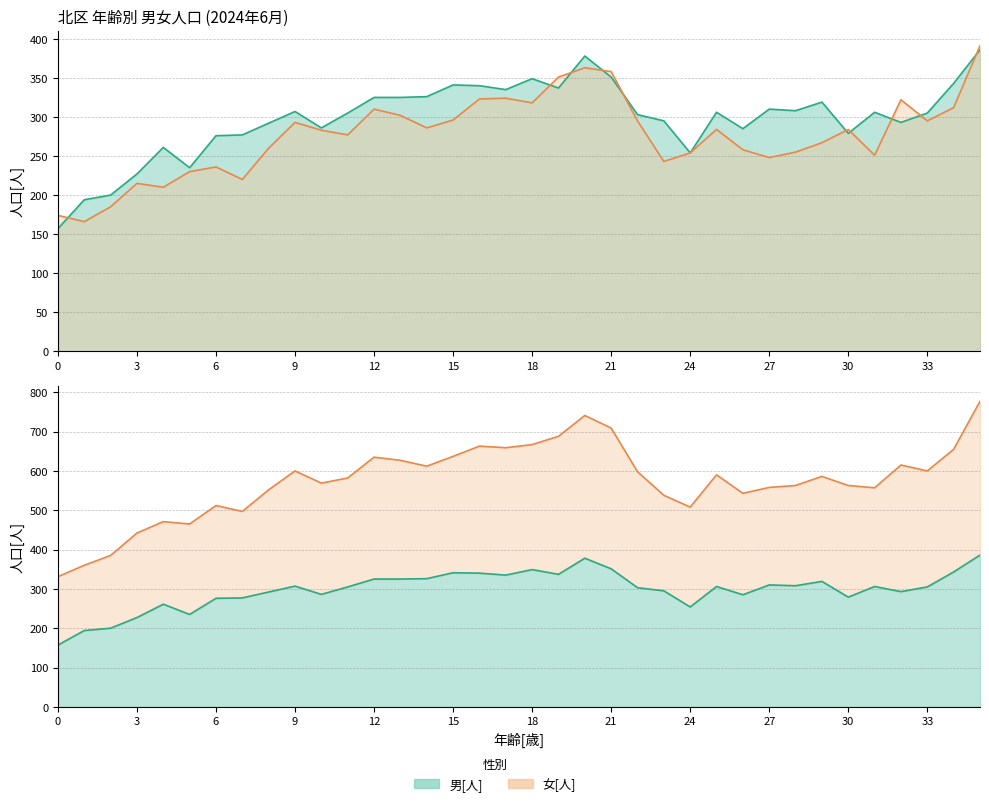

Rank the categories by 女[人] value from highest to lowest.

35, 20, 21, 19, 17, 16, 32, 18, 34, 12, 13, 15, 22, 33, 9, 14, 25, 30, 10, 11, 29, 8, 26, 28, 24, 31, 27, 23, 6, 5, 7, 3, 4, 2, 0, 1